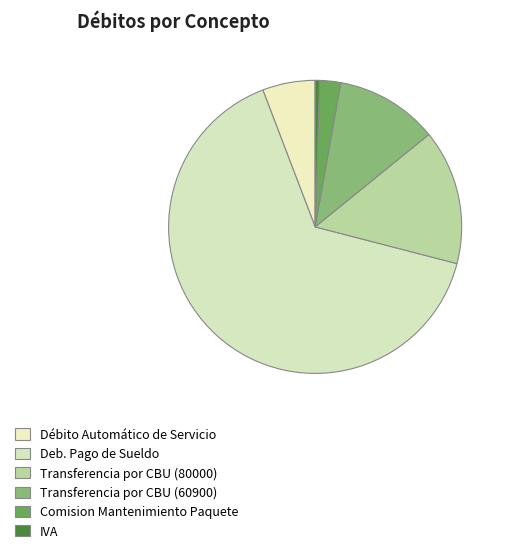

Which slice represents more than half of the pie?

Deb. Pago de Sueldo